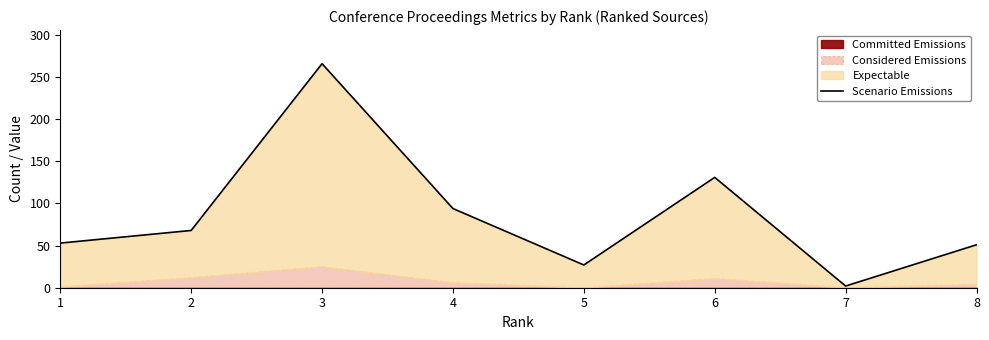

Which label corresponds to the largest value in the chart?

3